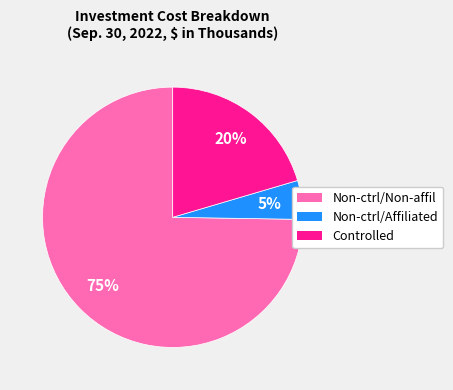

To the nearest percent, what is the average slice percentage?

33%